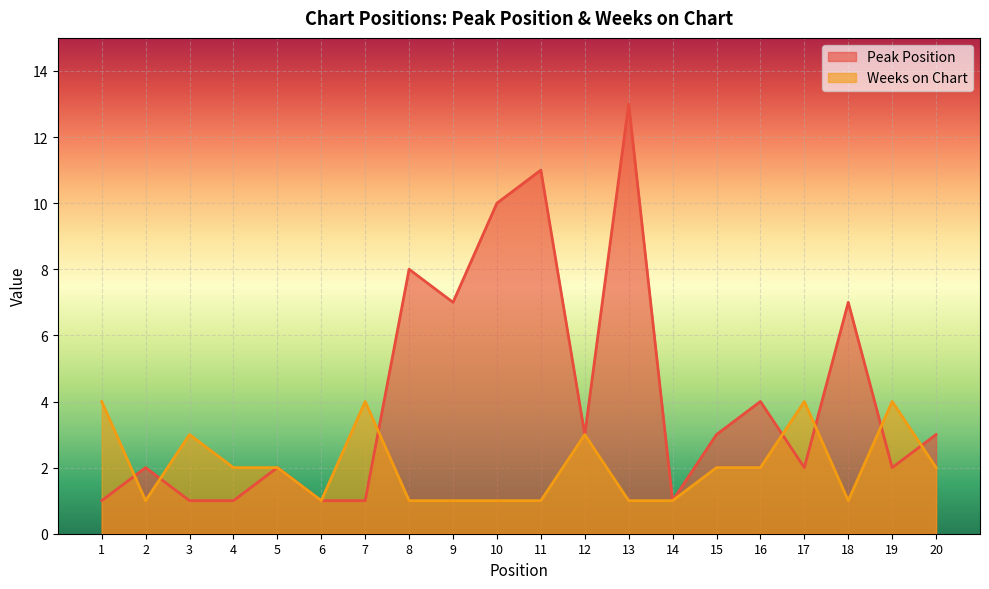

Which category has the highest value in the Weeks on Chart series?

1